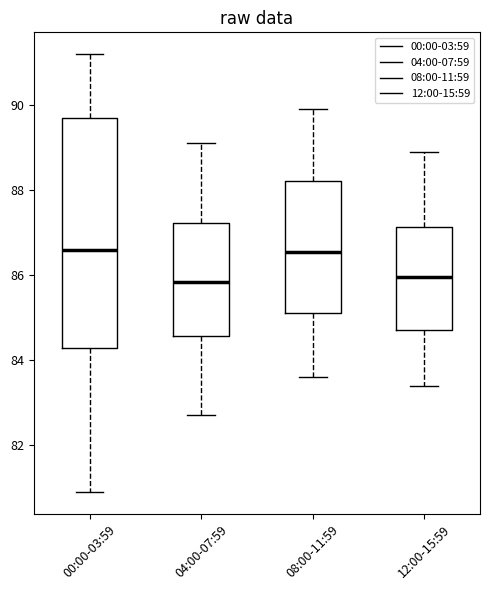

Where does the upper whisker of the box for 04:00-07:59 end on the y-axis? The values are not printed on the chart, so give them approximately, as read against the axis.

89.2